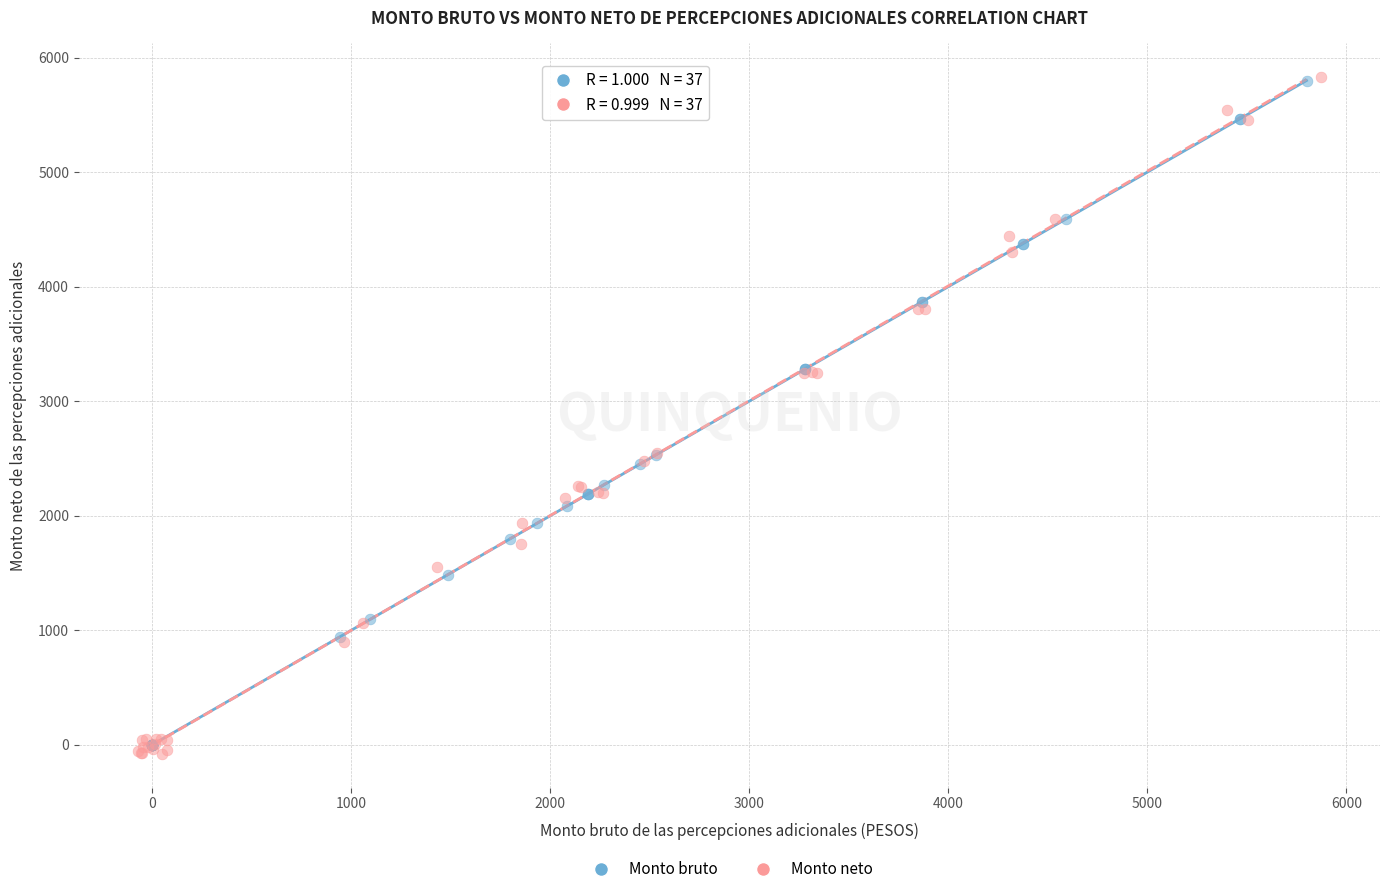

Which series has the widest spread of Y values?

Monto neto